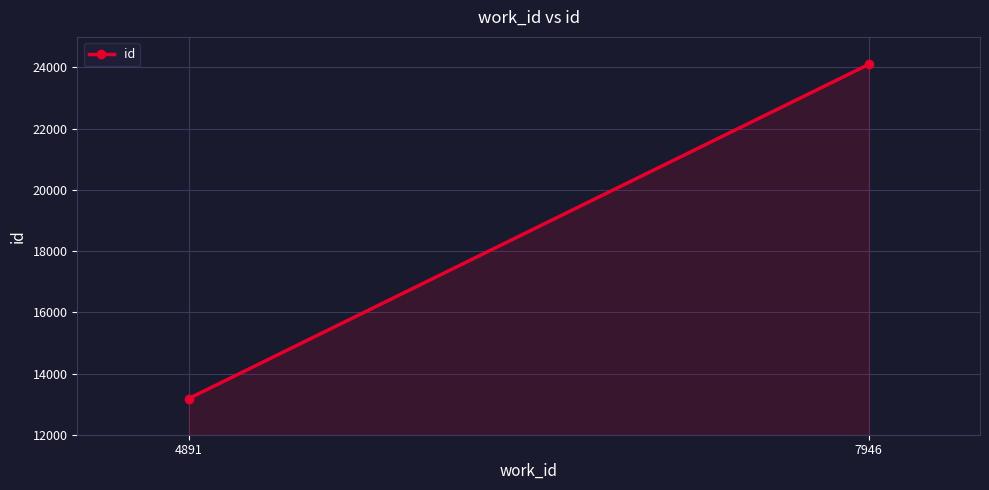

What is the greatest value displayed?

24101